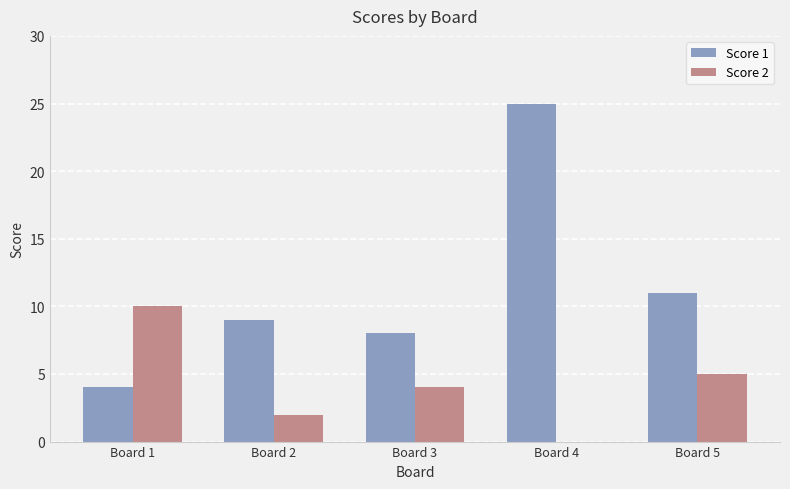

Reading left to right, what are all the values shown in this chart?

Score 1: 4	9	8	25	11
Score 2: 10	2	4	0	5